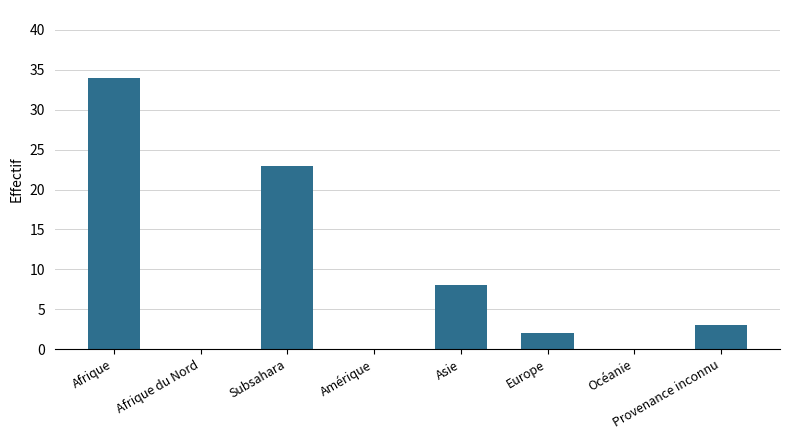

Reading left to right, list all the values displayed in this chart.

34	0	23	0	8	2	0	3